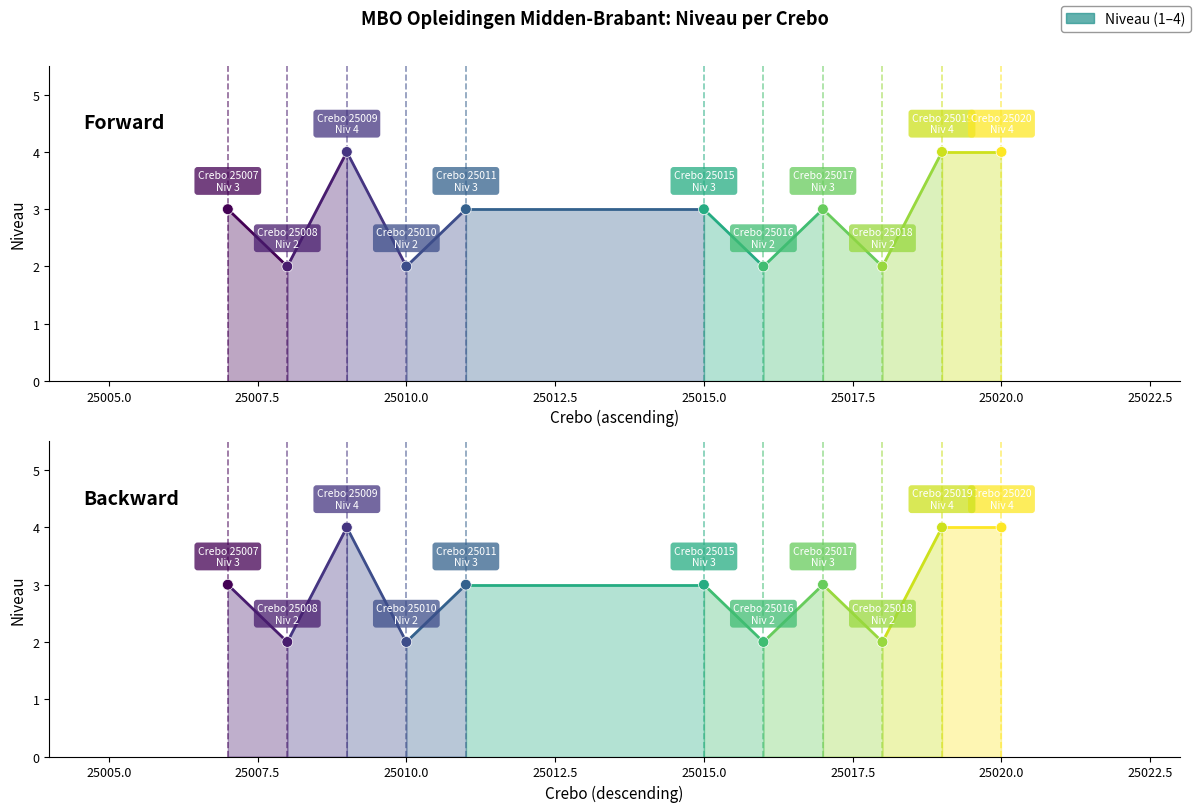

What is the change in value from 25010 to 25017?

+1